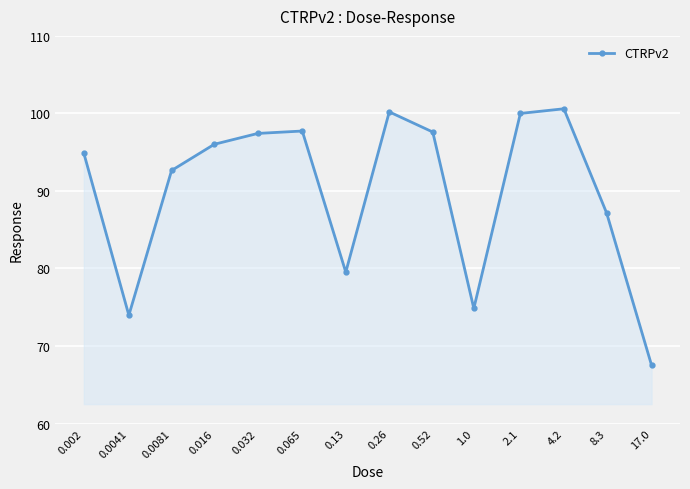

How many interior local valleys (lower than both neighbors) does the data have?

3